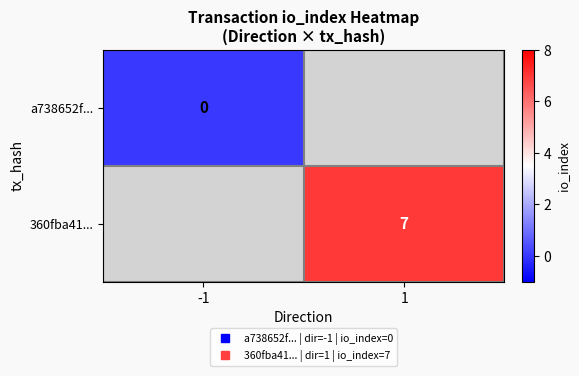

Which label corresponds to the smallest value in the chart?

-1